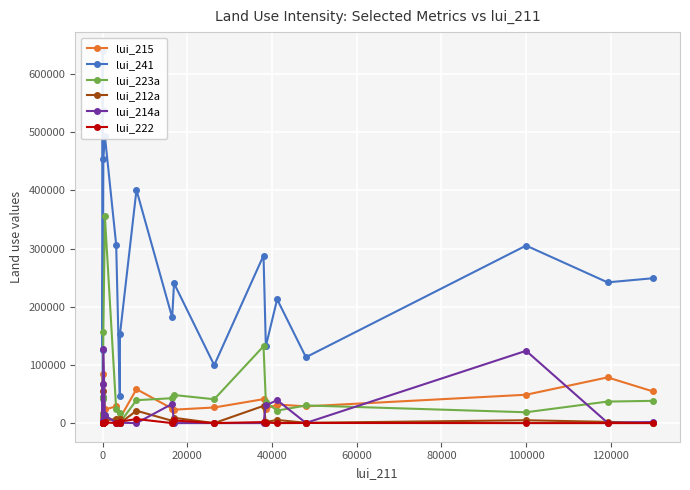

How many times do lui_214a and lui_215 cross each other?

8